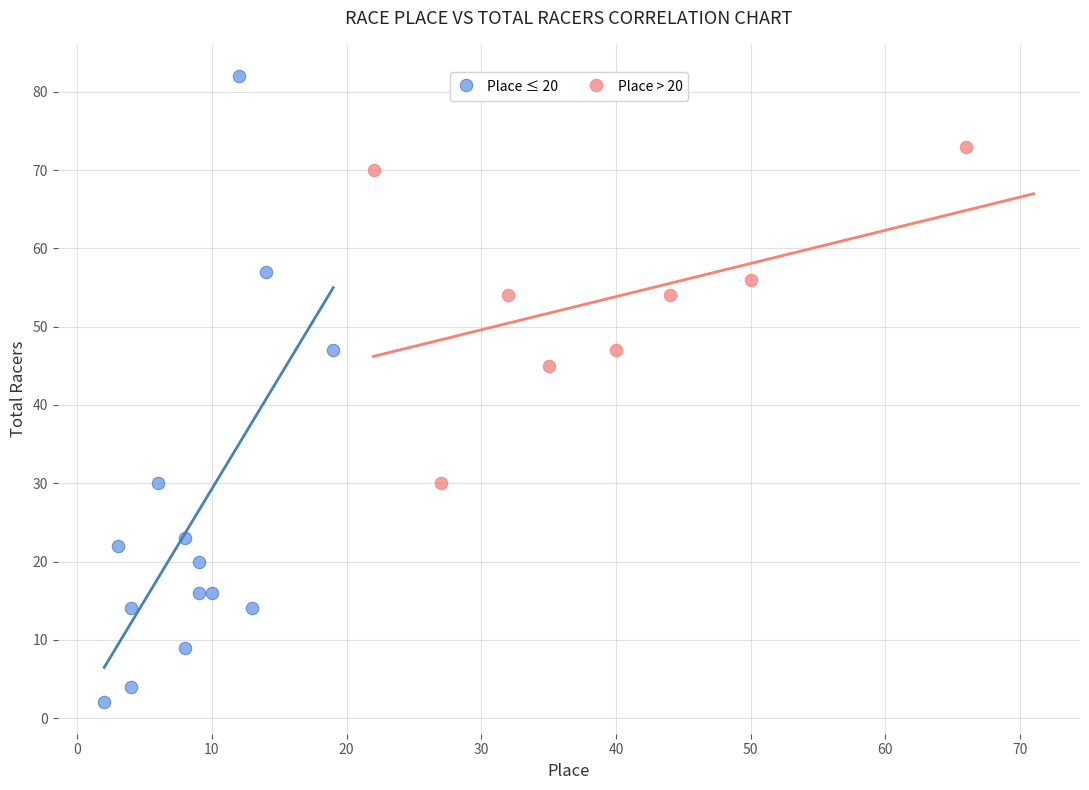

Which series has the largest Y range (max minus min)?

Place ≤ 20